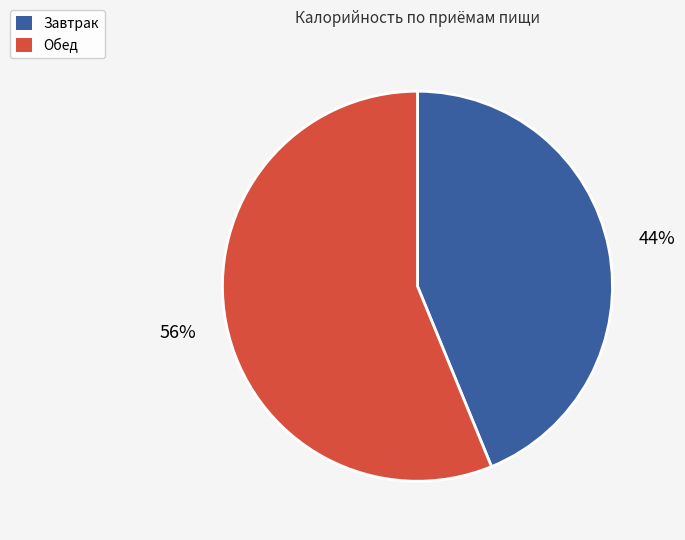

Is the sum of Завтрак and Обед greater than half?

Yes